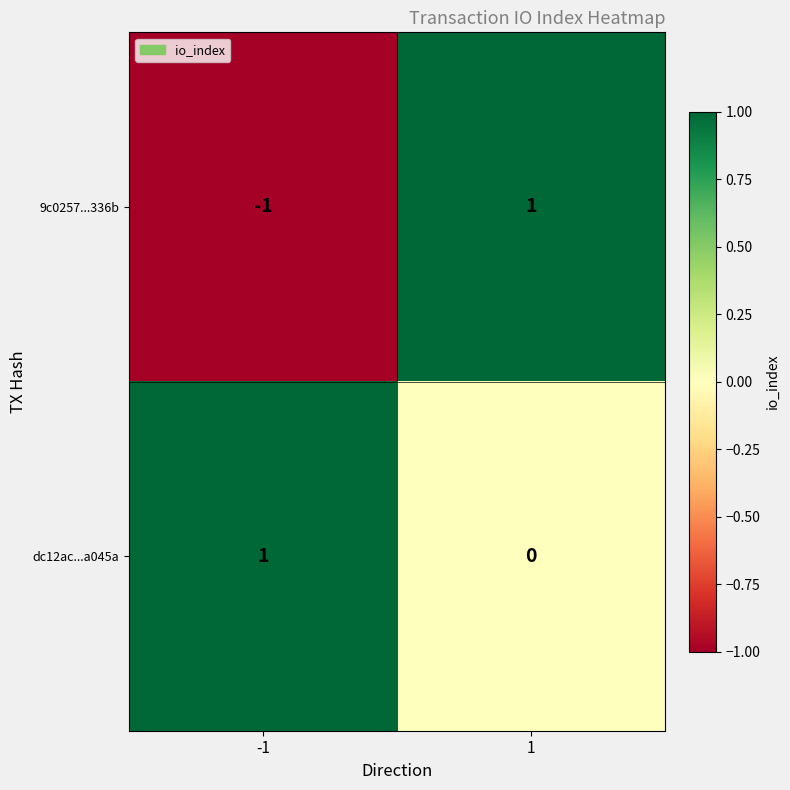

List the labels in order of dc12ac...a045a value, smallest first.

1, -1